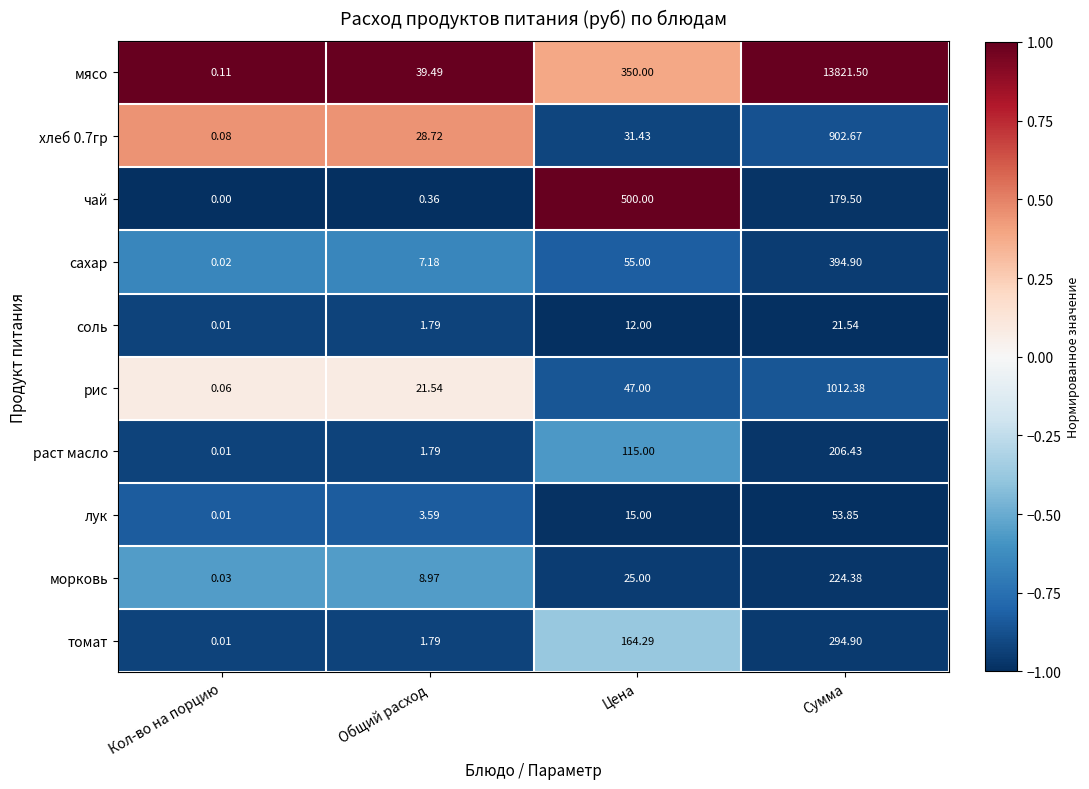

Is the value of томат at Цена greater than the value of хлеб 0.7гр at Сумма?

No